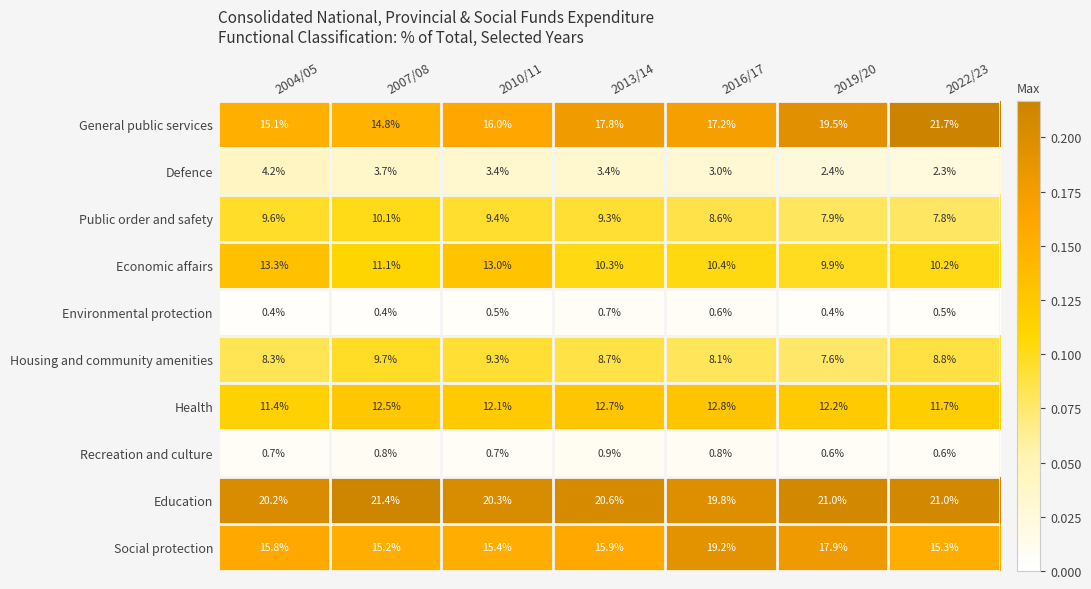

Which series has the widest spread of values?

General public services